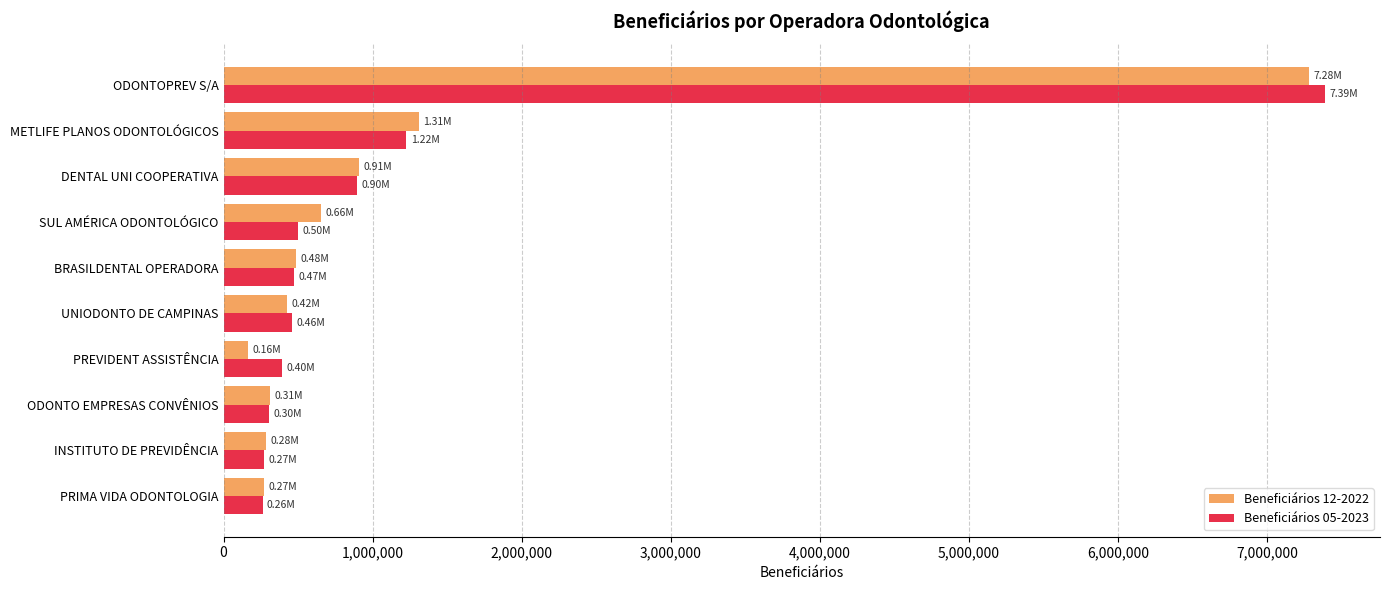

What is the sum of the Beneficiários 12-2022 values at PRIMA VIDA ODONTOLOGIA and ODONTO EMPRESAS CONVÊNIOS?

576279